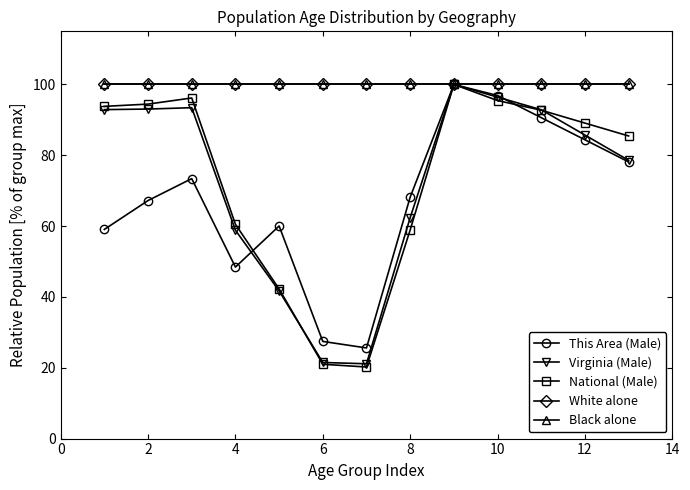

What is the difference between the maximum and minimum values in the This Area (Male) series?

74.4